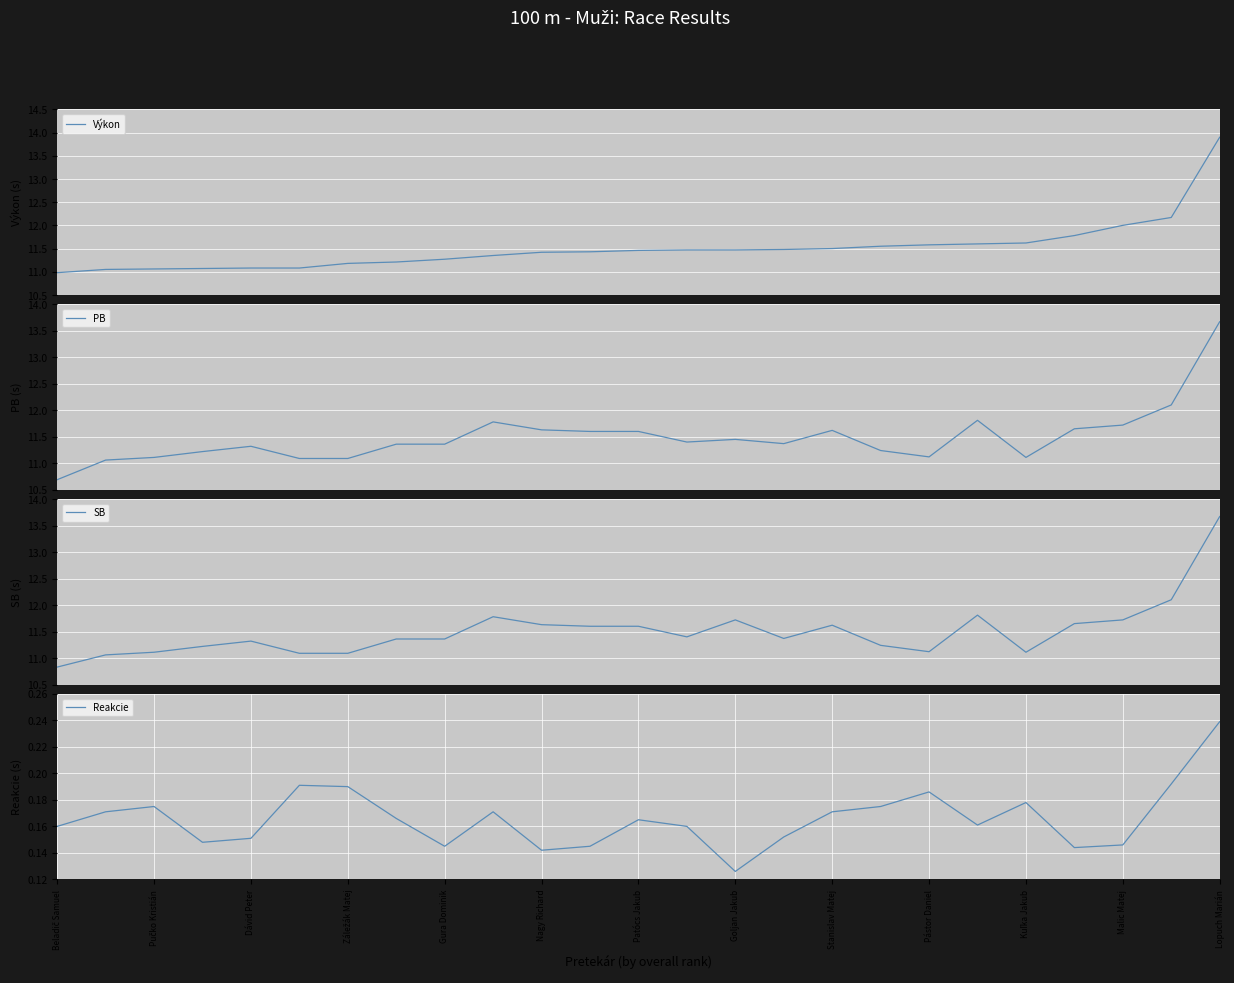

Count the Reakcie values in the range 0 to 1.

25